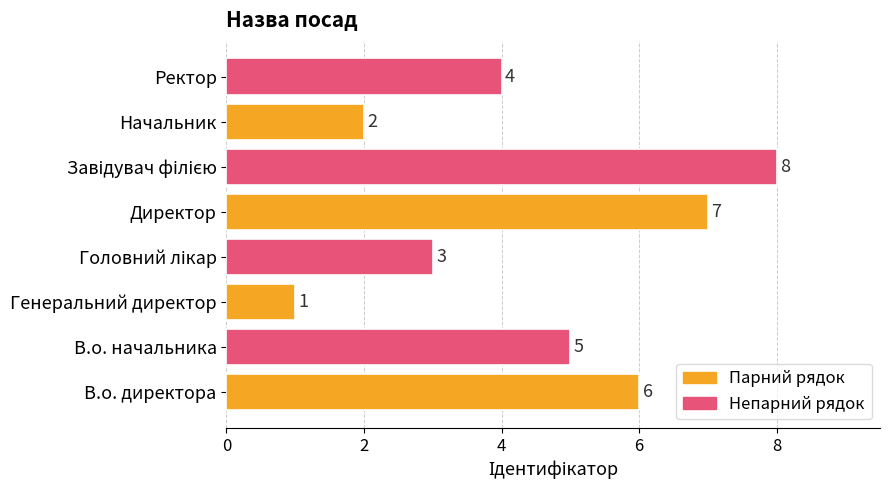

Which has a higher value, В.о. начальника or Ректор?

В.о. начальника